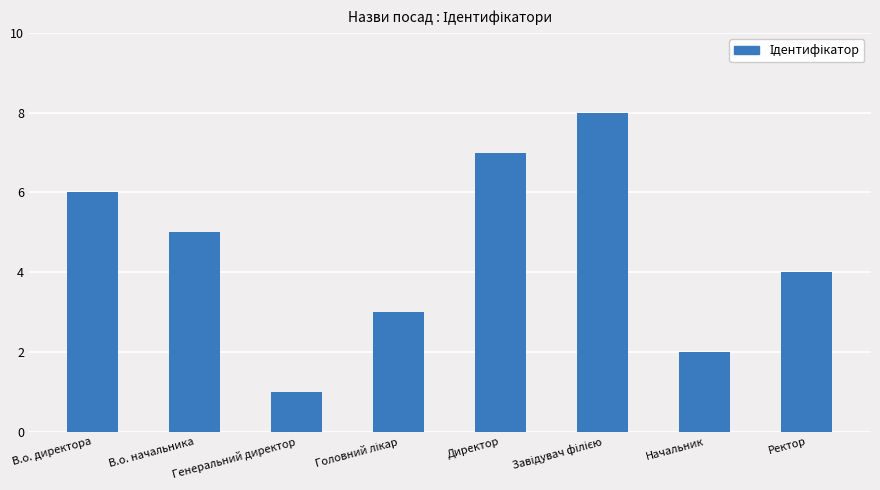

Where is the data nearest to the value 4?

Ректор